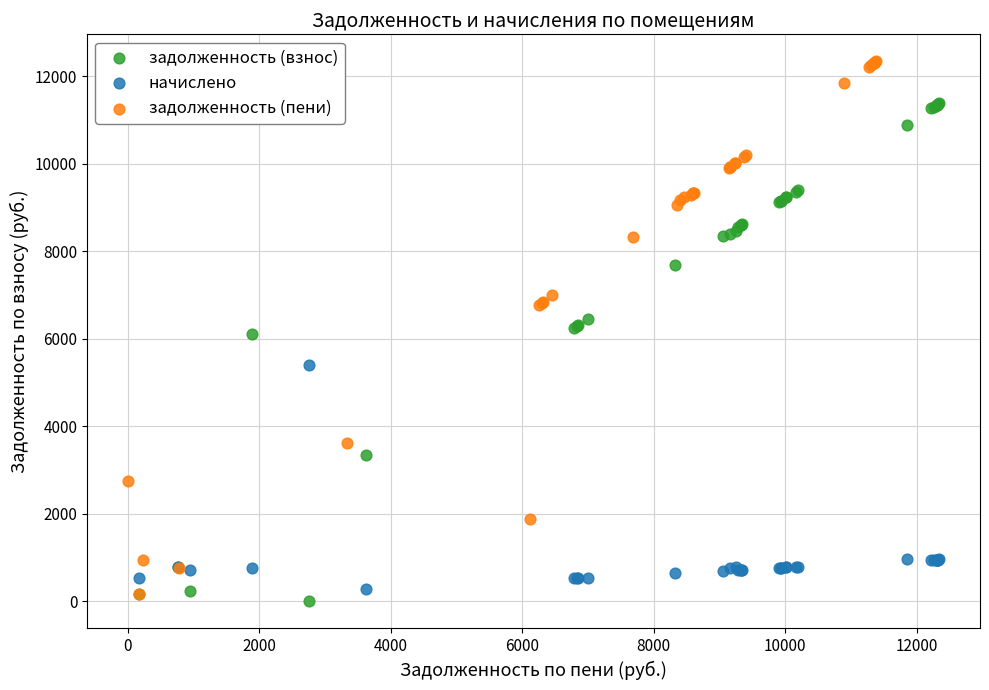

Which series contains the lowest Y value?

задолженность (взнос)